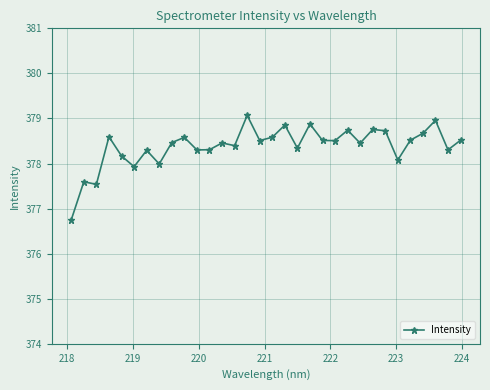

What is the value of the 20th point from the left?

378.9